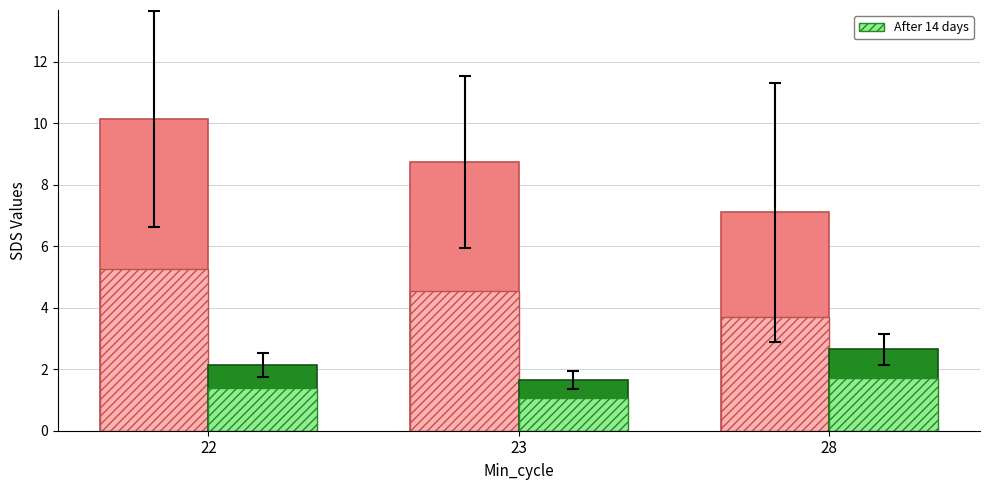

Count the number of categories in the chart.

3